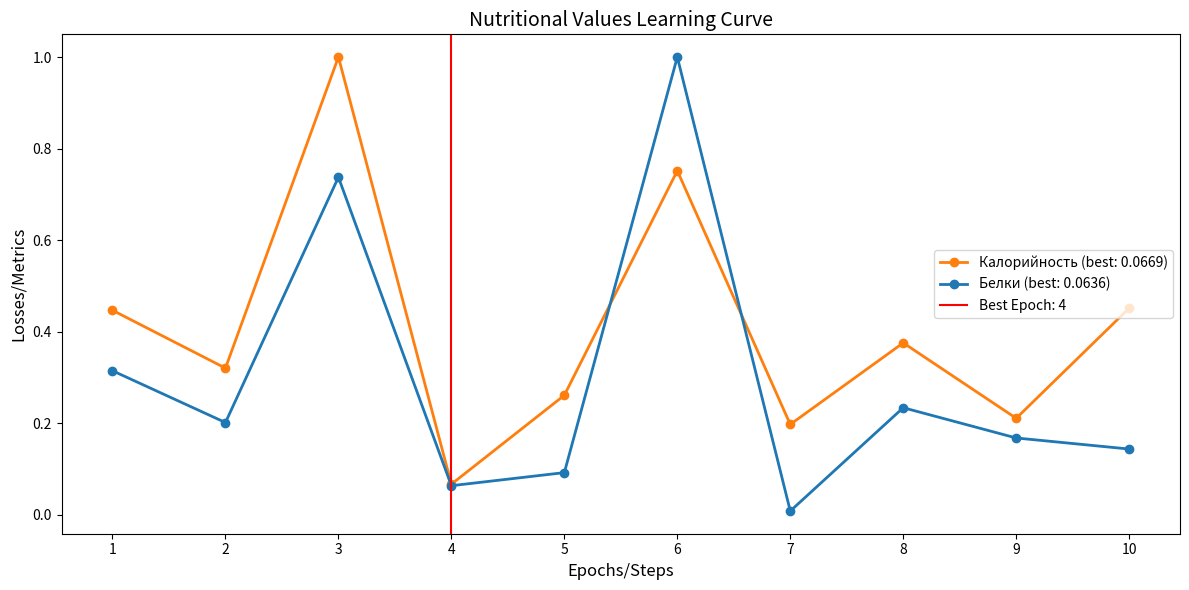

Is the value of Калорийность (best: 0.0669) at 3 greater than the value of Белки (best: 0.0636) at 10?

Yes